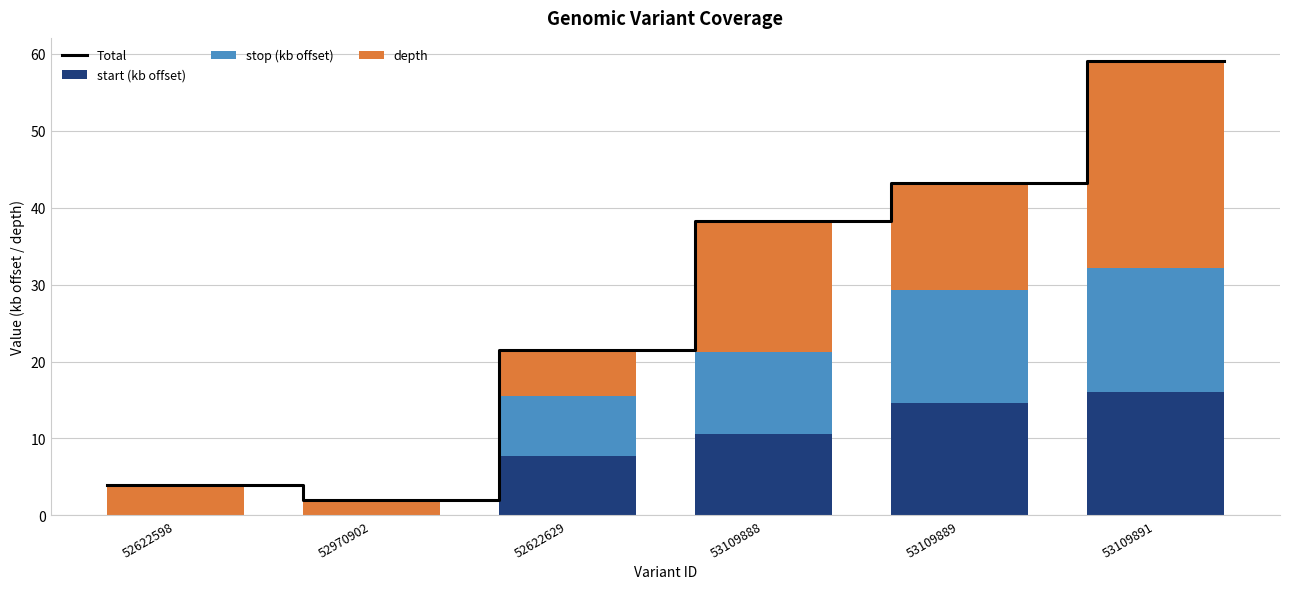

Is the value of stop at 53109889 greater than the value of depth at 53109888?

No